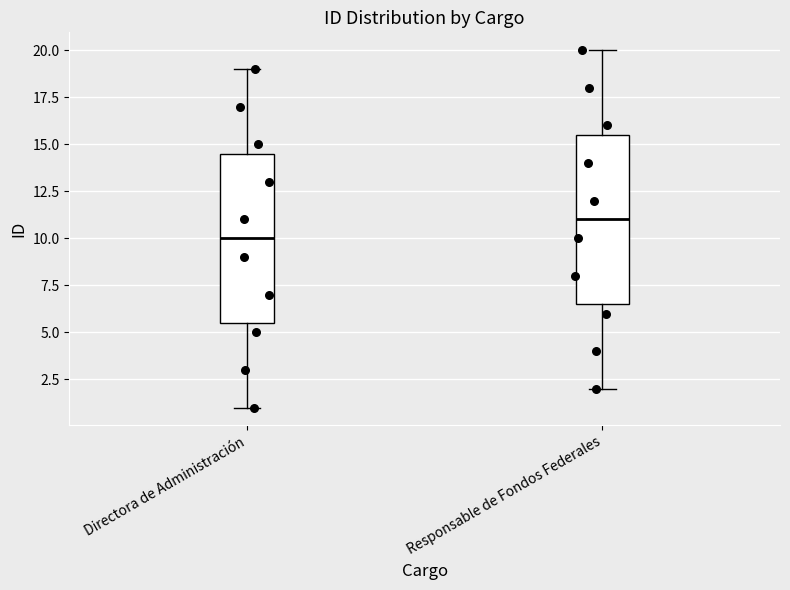

Where is the lower edge of the box for Responsable de Fondos Federales on the y-axis? The values are not printed on the chart, so give them approximately, as read against the axis.

6.5